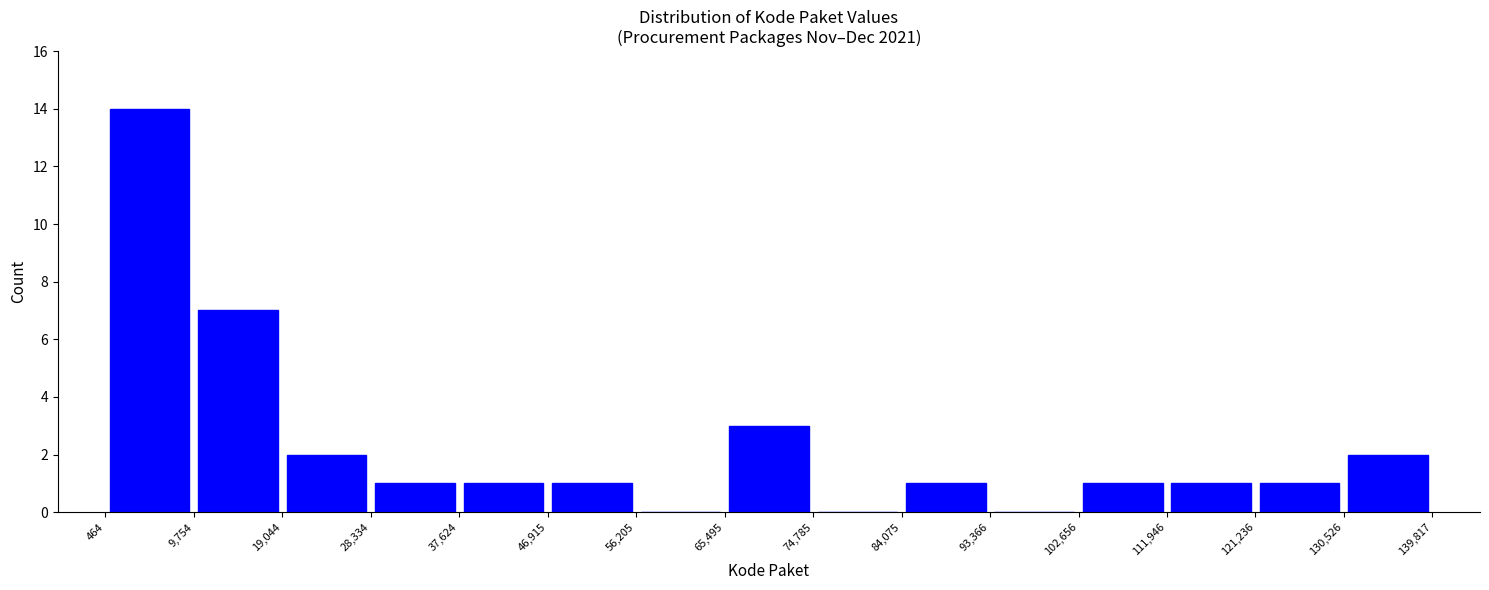

Reading left to right, transcribe this chart: for each bar, give the range it covers on the x-axis and its height. The values are not printed on the chart, so give them approximately, as read against the axis.

464 to 9,754: 14
9,754 to 19,044: 7
19,044 to 28,334: 2
28,334 to 37,624: 1
37,624 to 46,915: 1
46,915 to 56,205: 1
56,205 to 65,495: 0
65,495 to 74,785: 3
74,785 to 84,075: 0
84,075 to 93,366: 1
93,366 to 102,656: 0
102,656 to 111,946: 1
111,946 to 121,236: 1
121,236 to 130,526: 1
130,526 to 139,817: 2